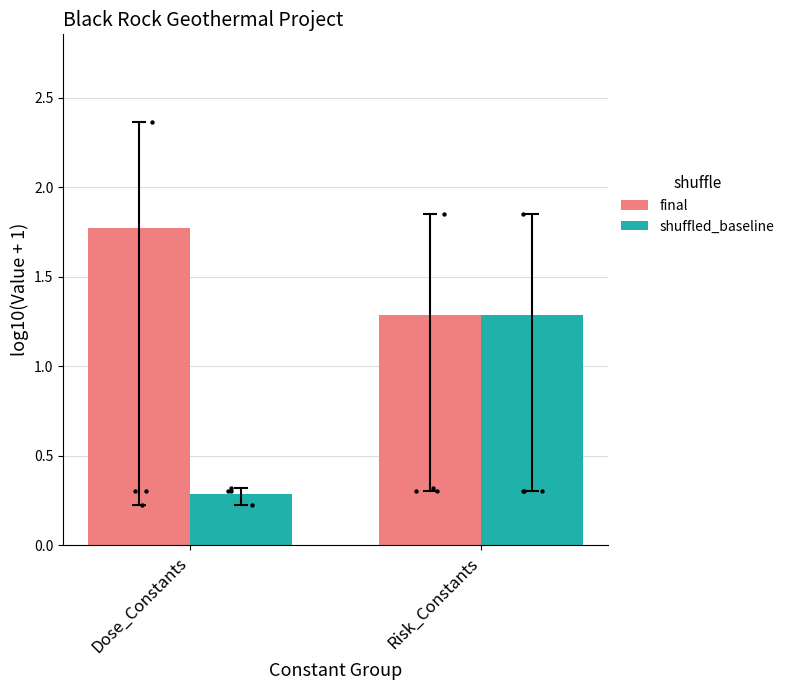

At how many categories does at least one series exceed 0?

2